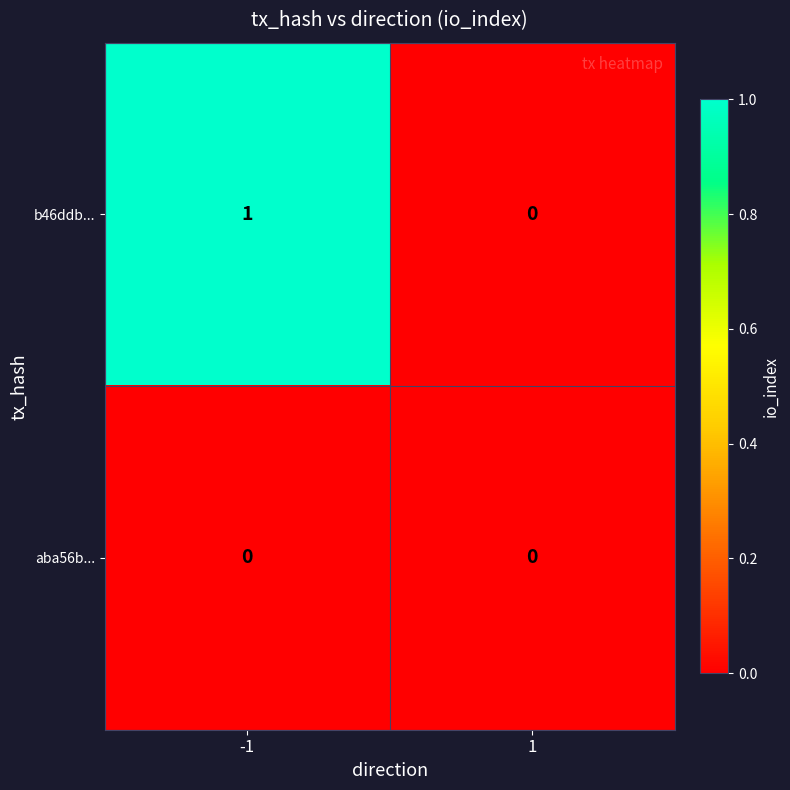

Rank the series by their maximum value, from lowest to highest.

aba56b..., b46ddb...